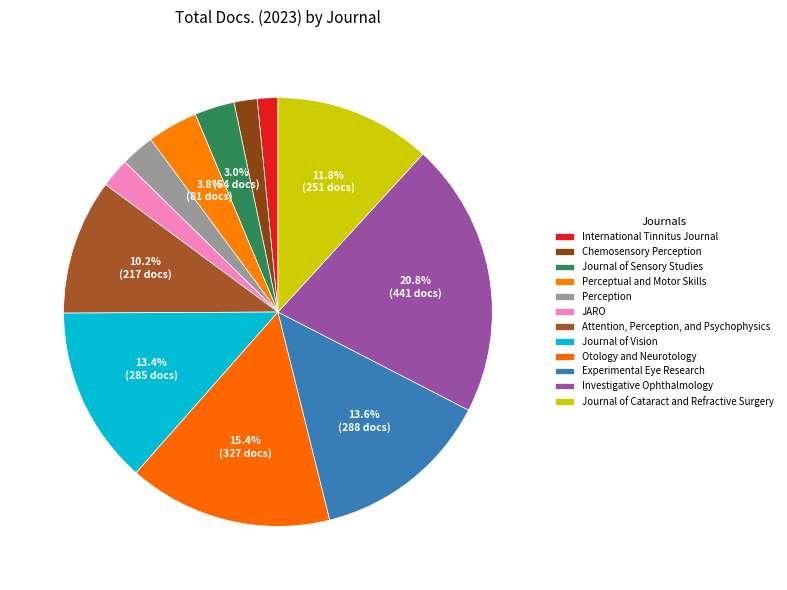

The Investigative Ophthalmology slice represents 21% of the pie. True or false?

True